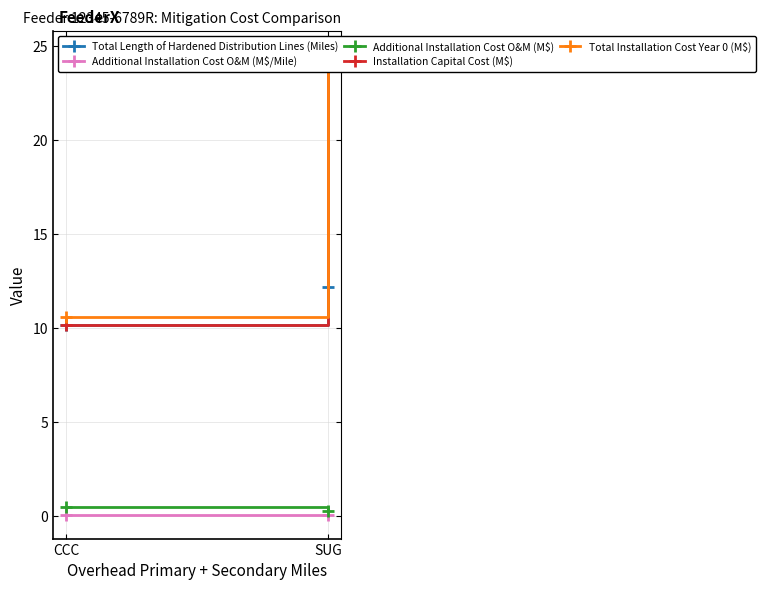

What is the minimum value for Total Installation Cost Year 0 (M$)?

10.6